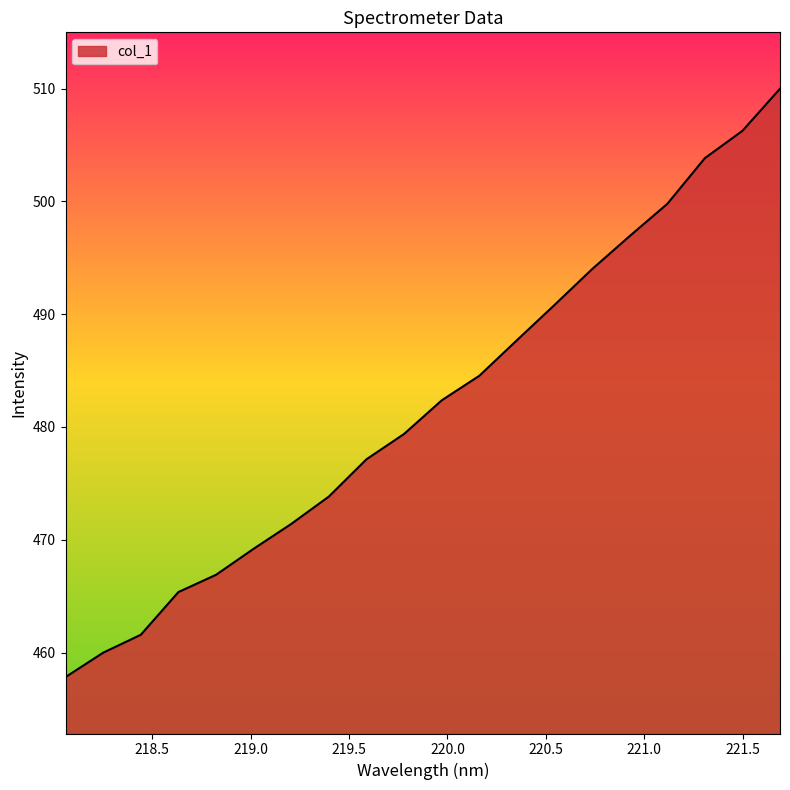

What is the difference between the maximum and minimum values?

52.2